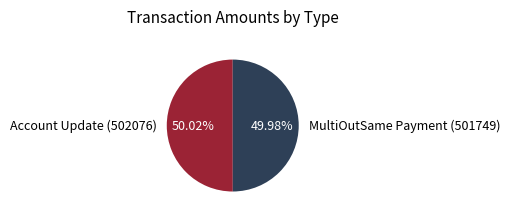

Do MultiOutSame Payment (501749) and Account Update (502076) together represent more than half of the pie?

Yes